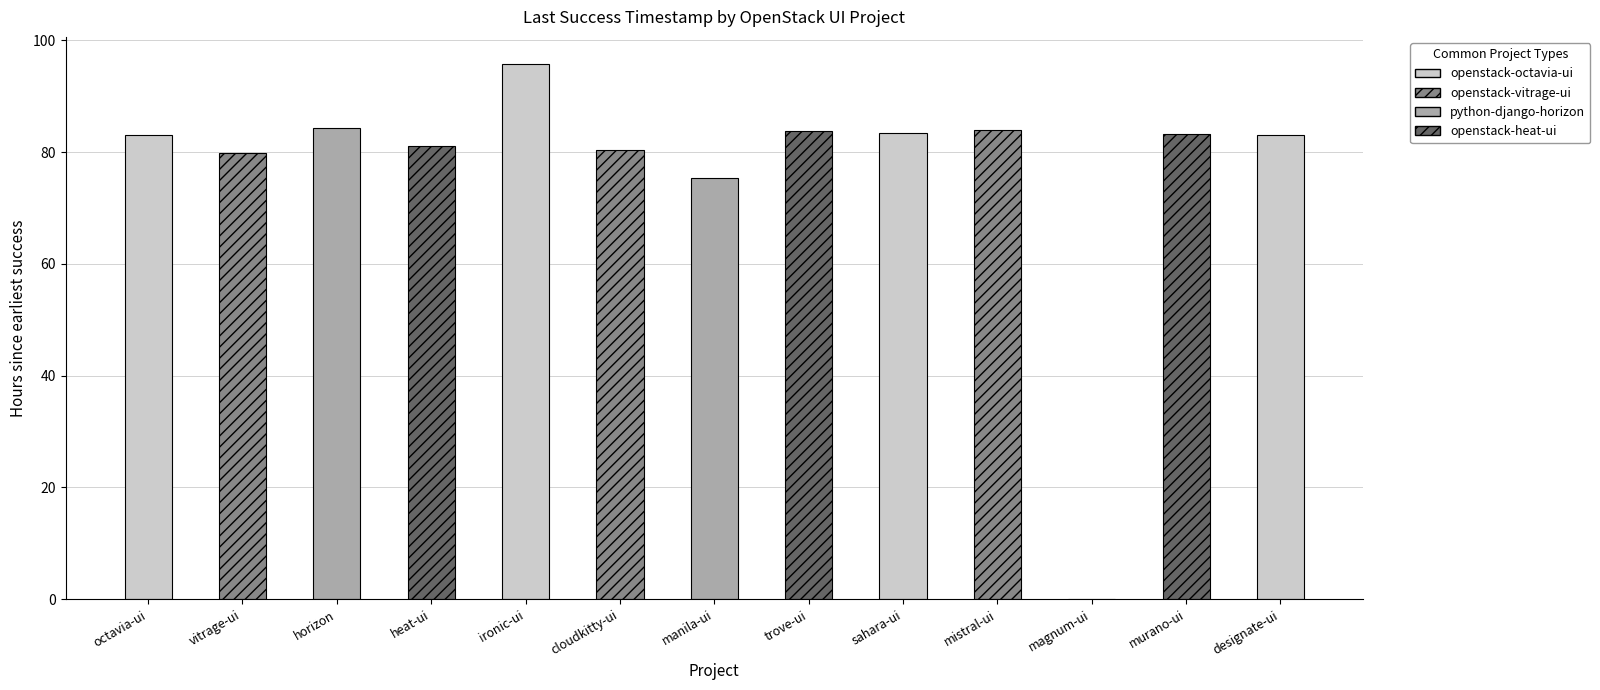

What is the difference between the values at ironic-ui and cloudkitty-ui?

15.5